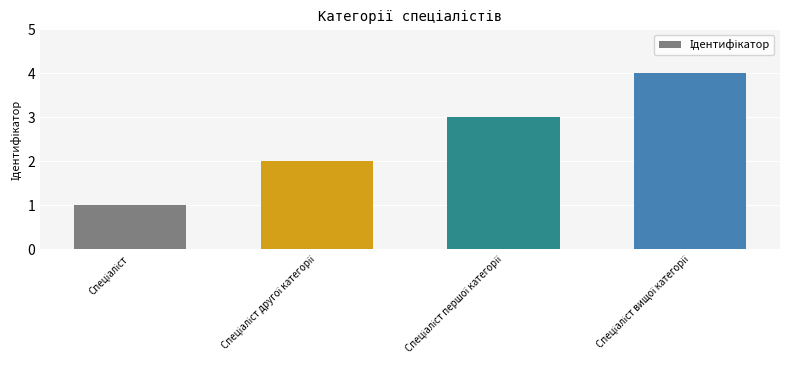

What is the difference between the maximum and minimum values?

3